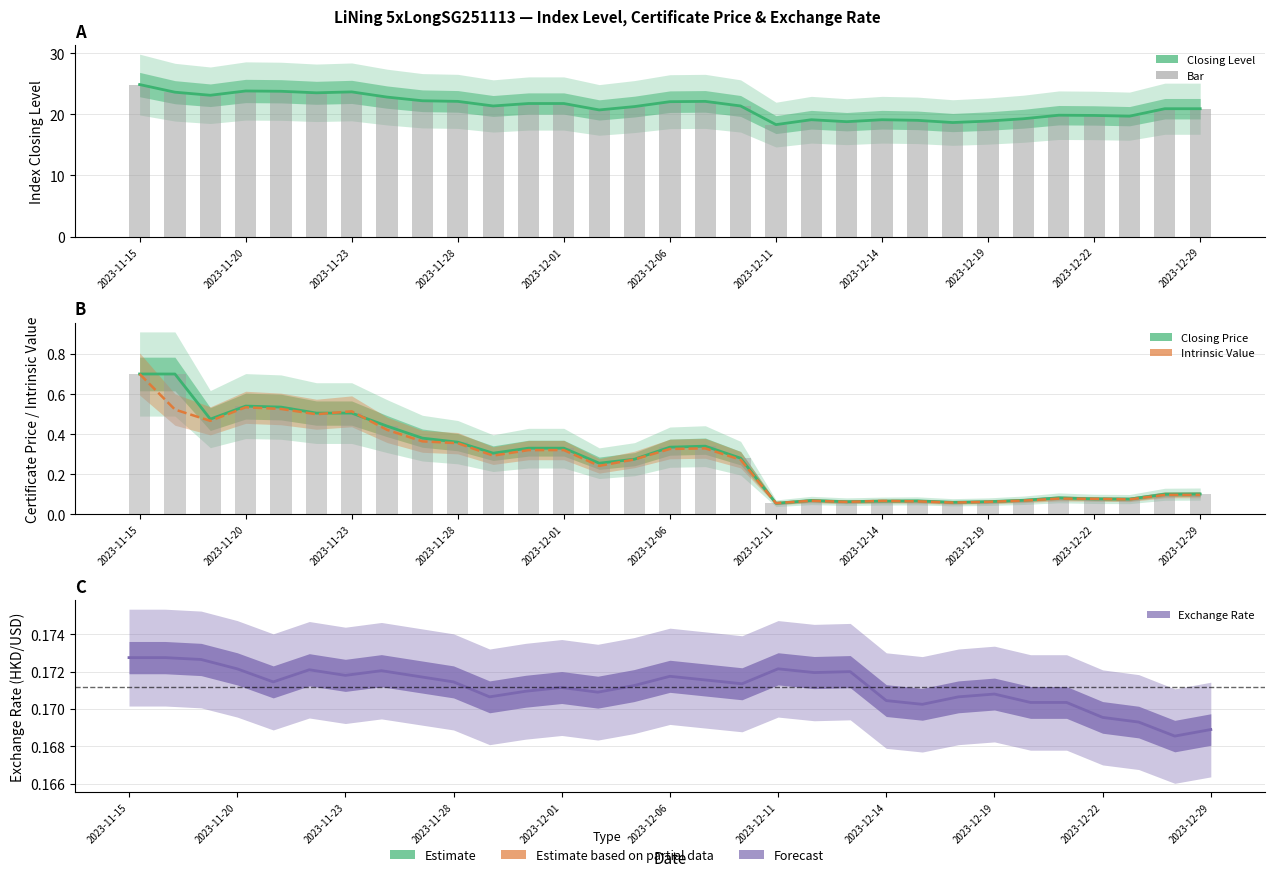

List the series in order of their peak value, highest first.

Closing Level (Index), Closing Price (Certificate), Intrinsic Closing Value, Exchange Rate